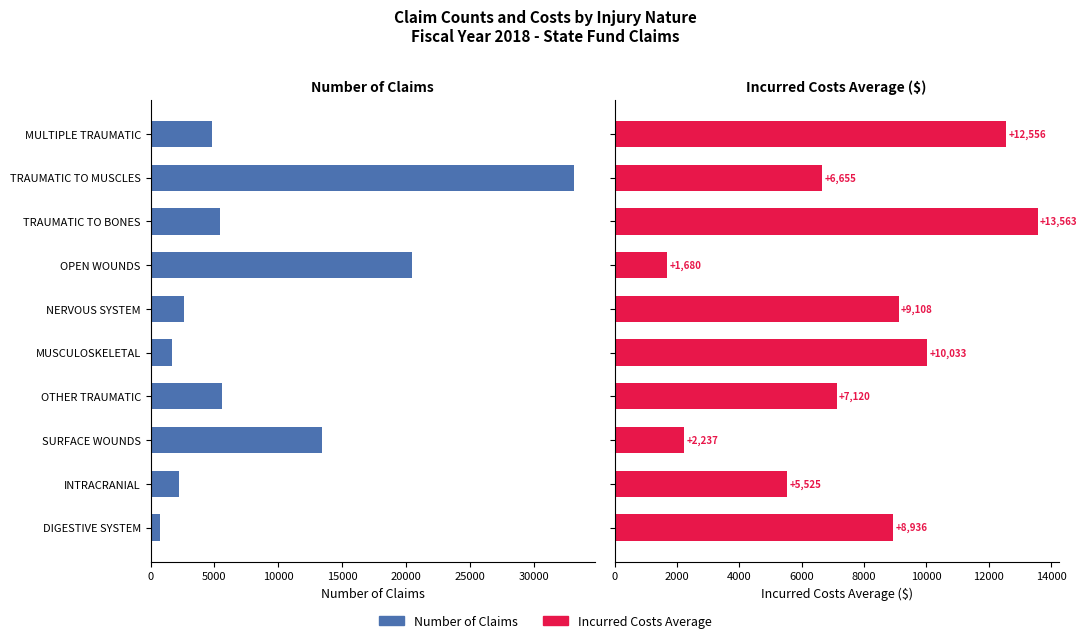

Reading left to right, what are all the values shown in this chart?

Number of Claims: 4830	33123	5431	20491	2594	1672	5619	13429	2246	723
Incurred Costs Average: 12556	6655	13563	1680	9108	10033	7120	2237	5525	8936